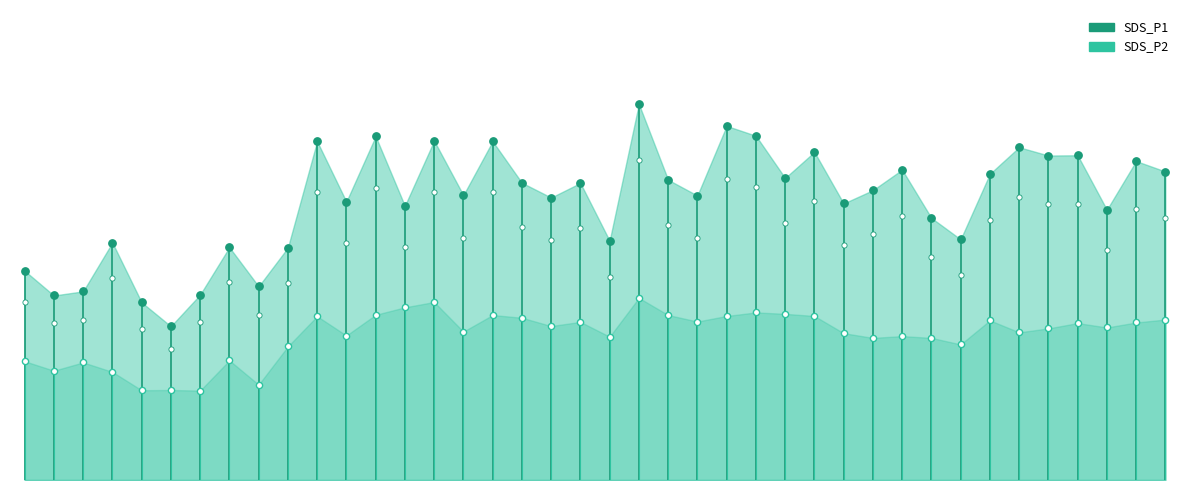

Which series reaches the maximum Y coordinate?

SDS_P1